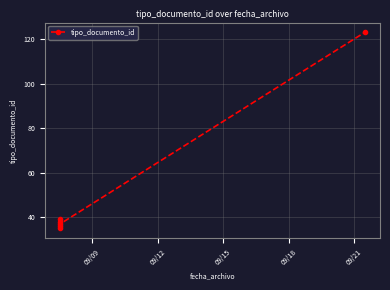

What is the maximum value shown in the chart?

123